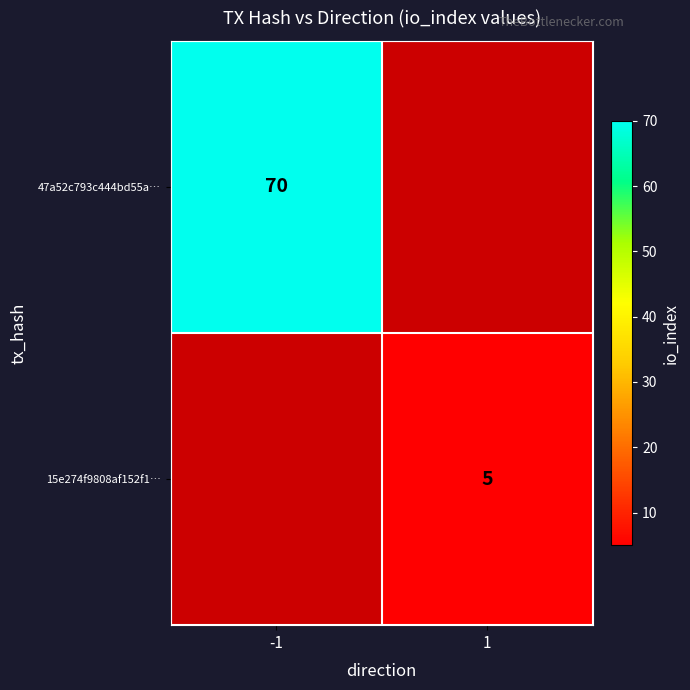

True or false: 15e274f9808af152f1… has a value of 5 at 1.

True